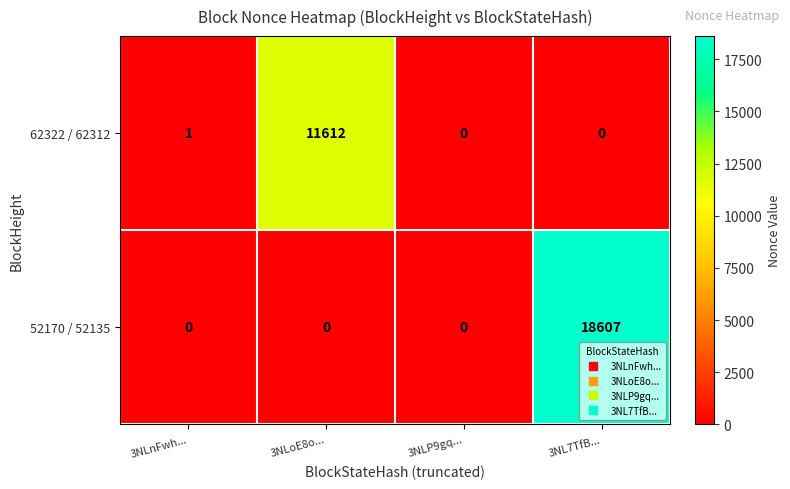

Reading left to right, list all the values displayed in this chart.

62322 / 62312: 1	11612	0	0
52170 / 52135: 0	0	0	18607